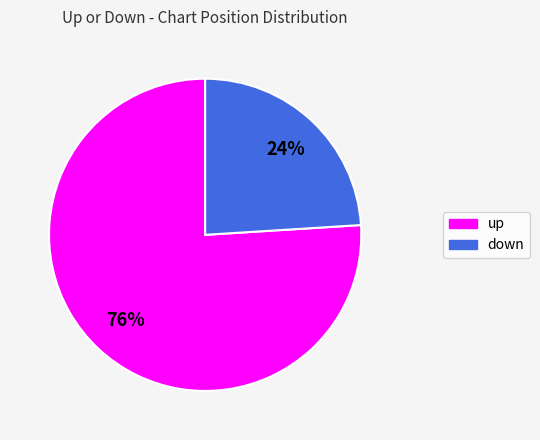

To the nearest percent, what is the average slice percentage?

50%